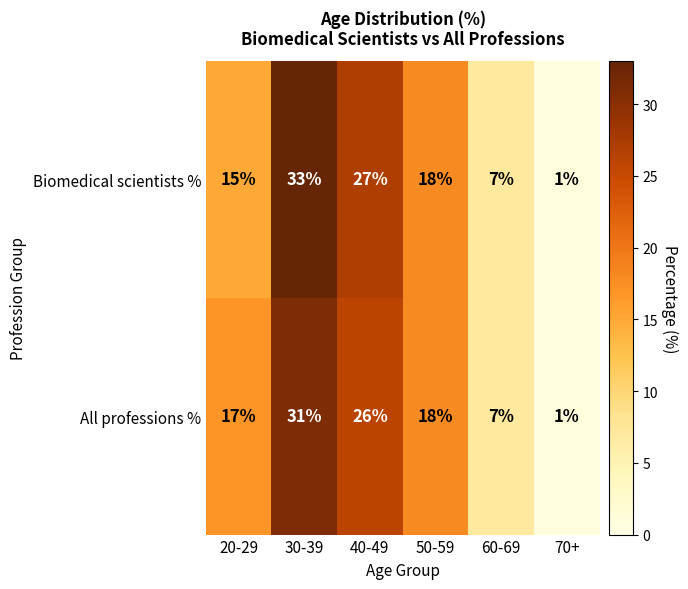

Which series has the largest range (max minus min)?

Biomedical scientists %